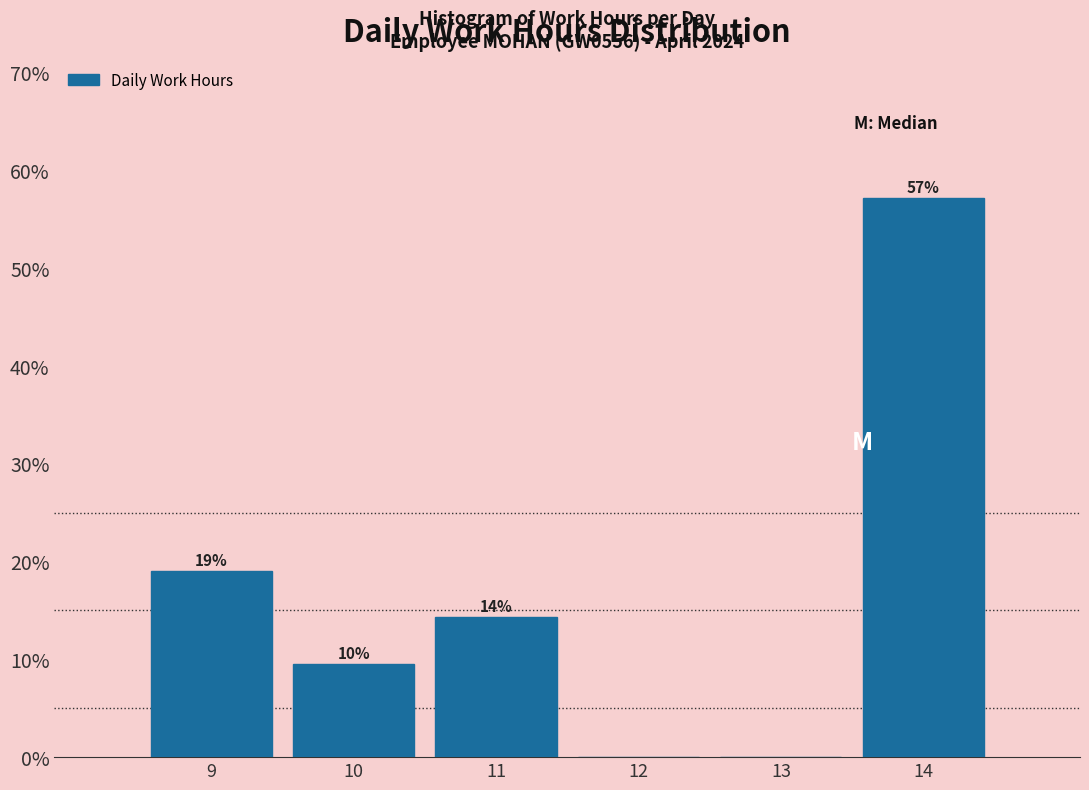

What is the ratio of the value at 10 to the value at 11?

0.7